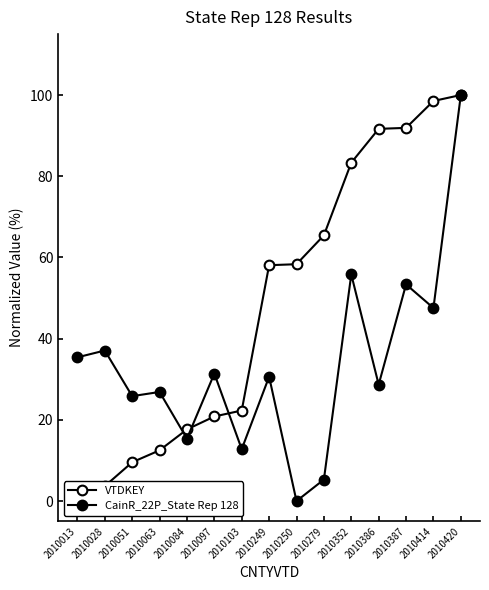

Which series has the largest total across all categories?

VTDKEY